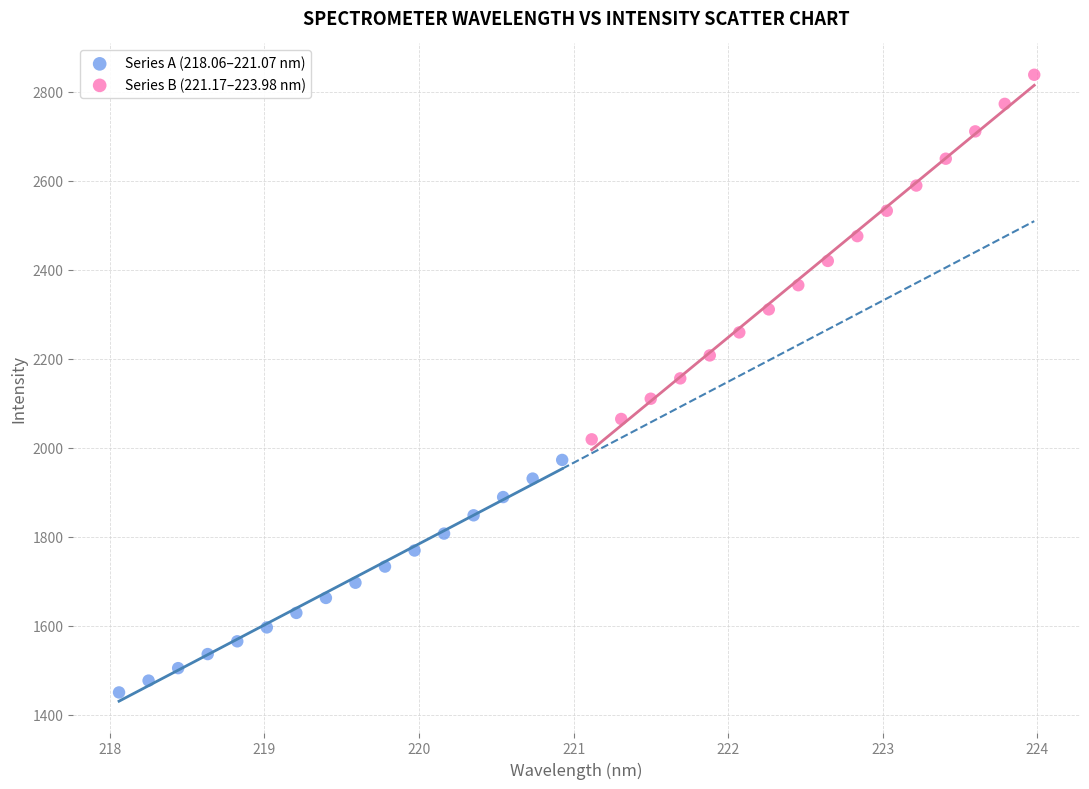

Which series contains the lowest Y value?

Series A (218.06–221.07 nm)